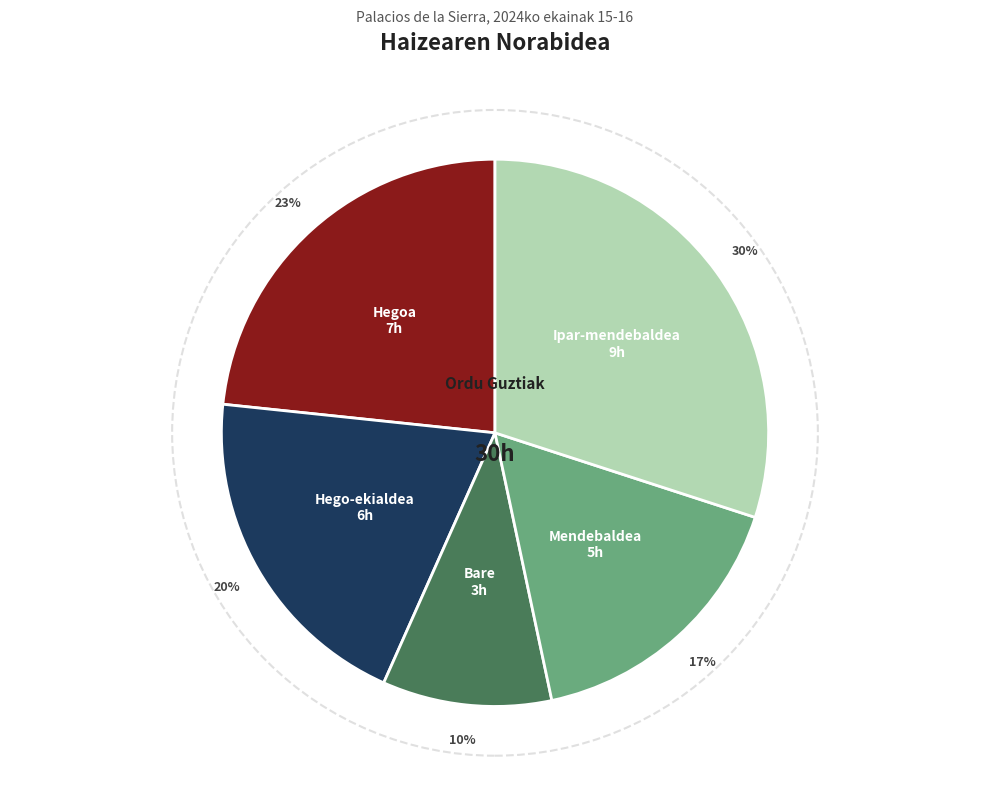

What is the largest slice in the pie chart?

Ipar-mendebaldea